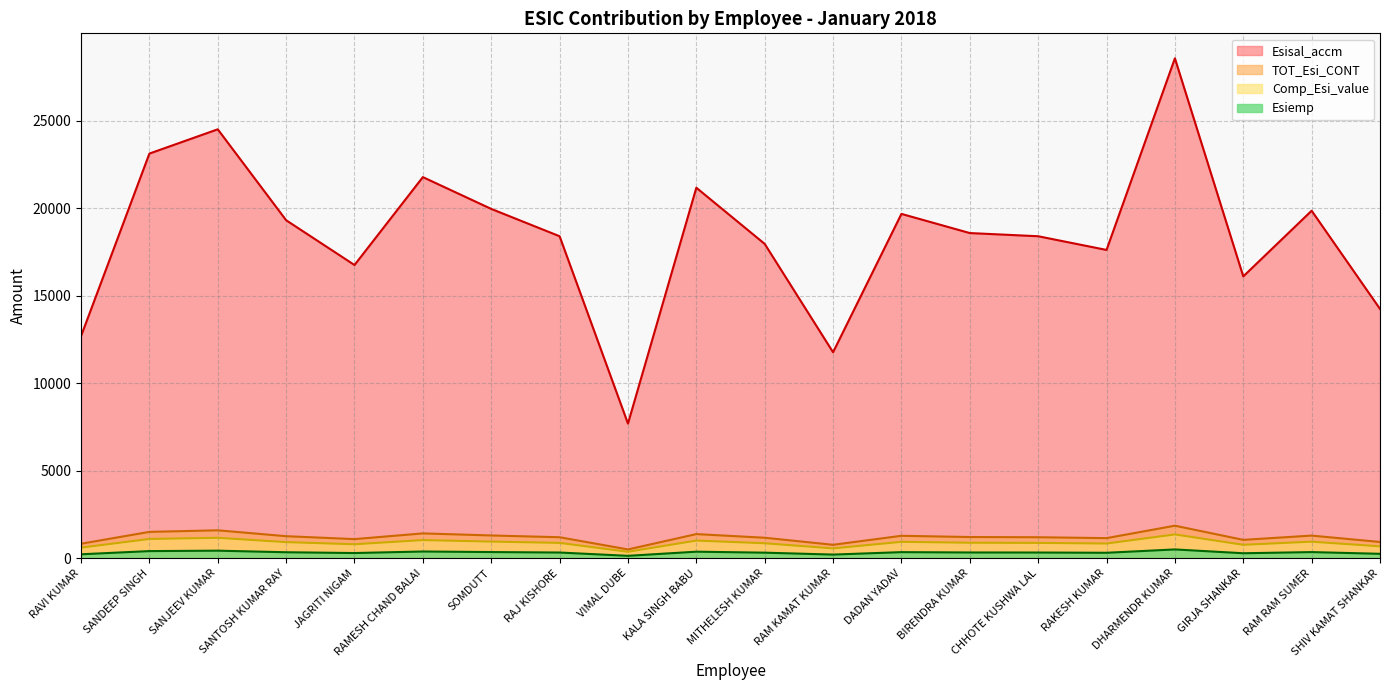

What is the label of the 1st point from the left?

RAVI KUMAR